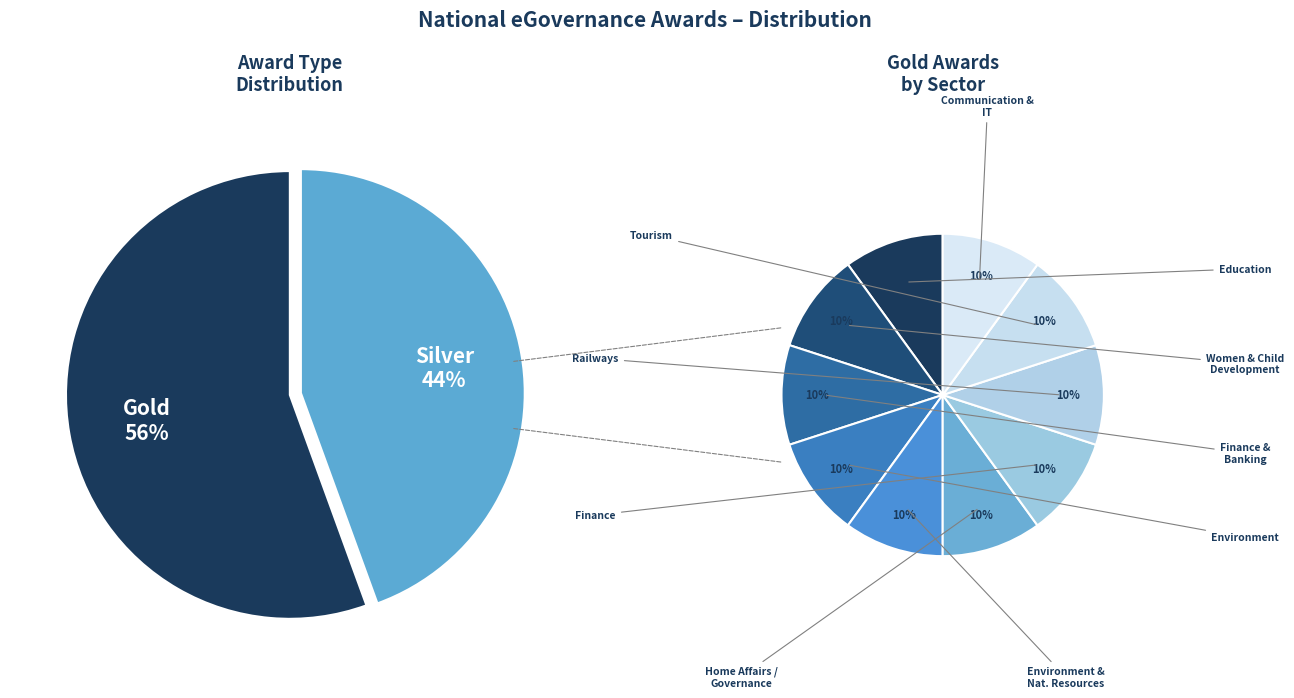

To the nearest percent, what percentage of the pie is Gold?

56%